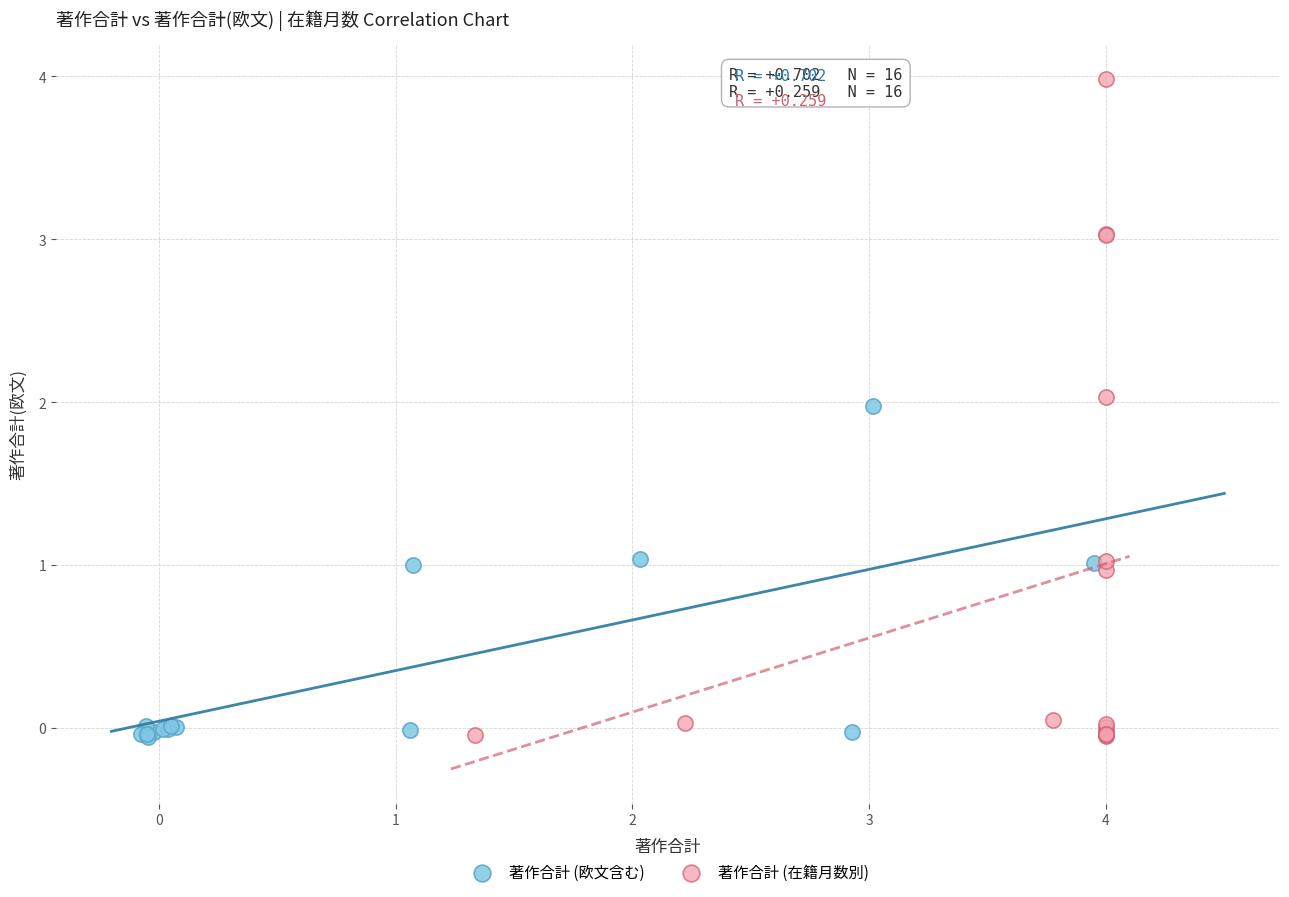

Which series reaches the maximum Y coordinate?

著作合計 (在籍月数別)